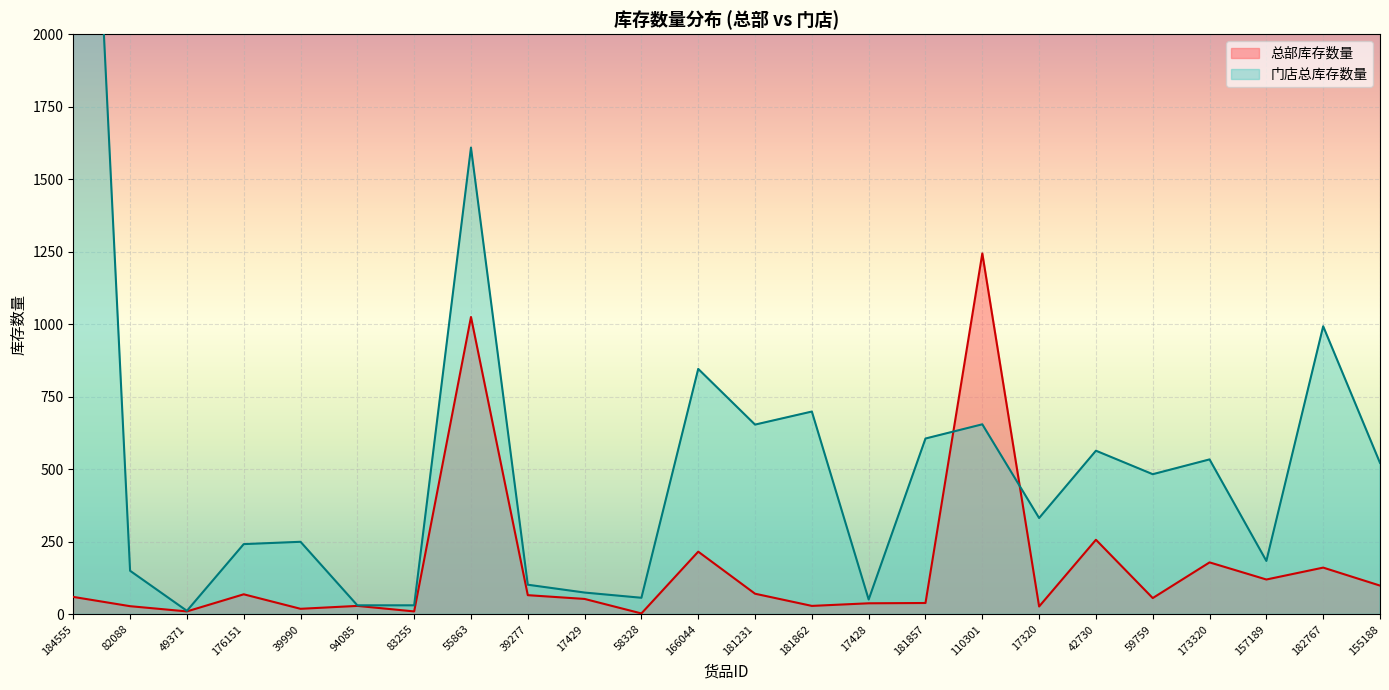

How many interior local peaks does the 门店总库存数量 series have?

8